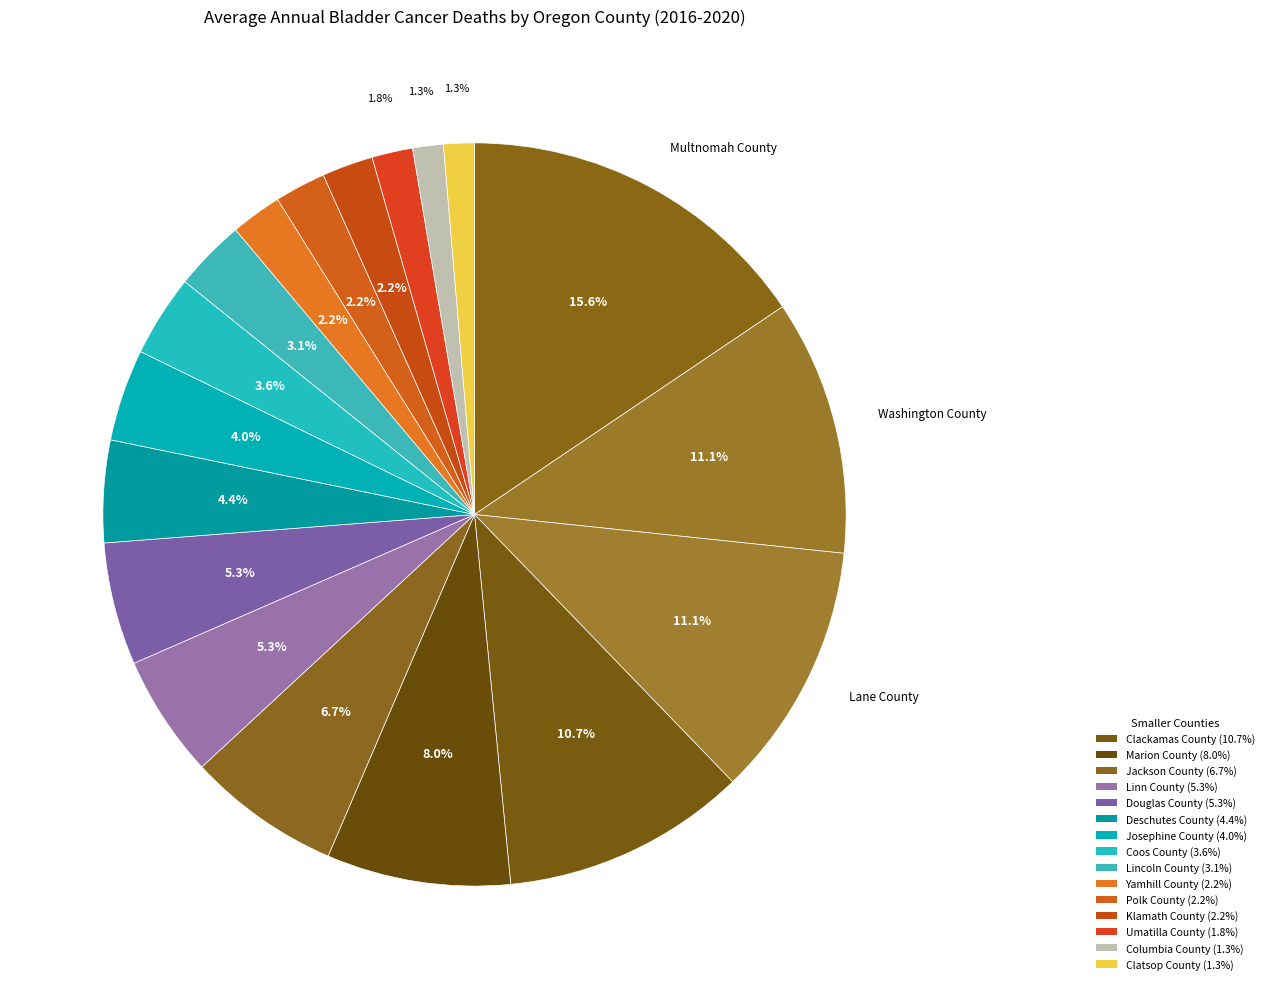

To the nearest percent, what is the difference between the largest and smallest slice percentages?

14%